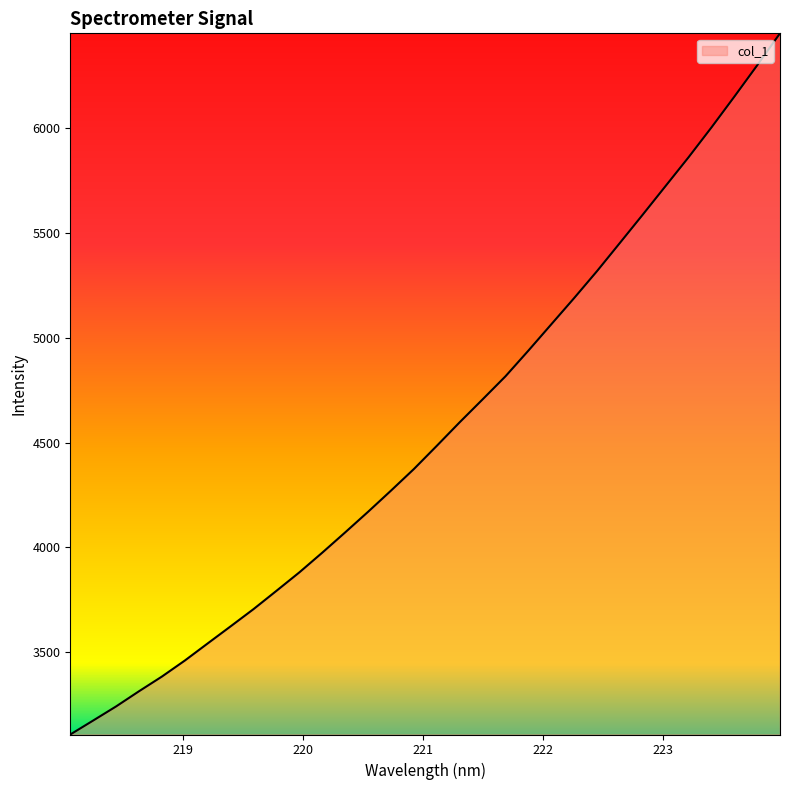

What is the maximum value shown in the chart?

6454.1